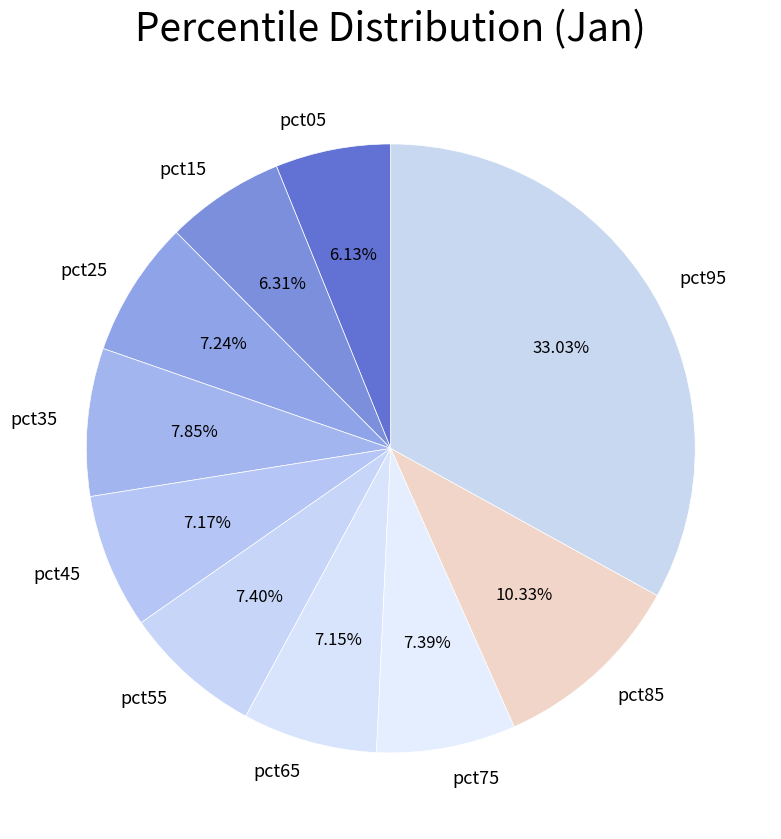

How many segments does this pie chart have?

10